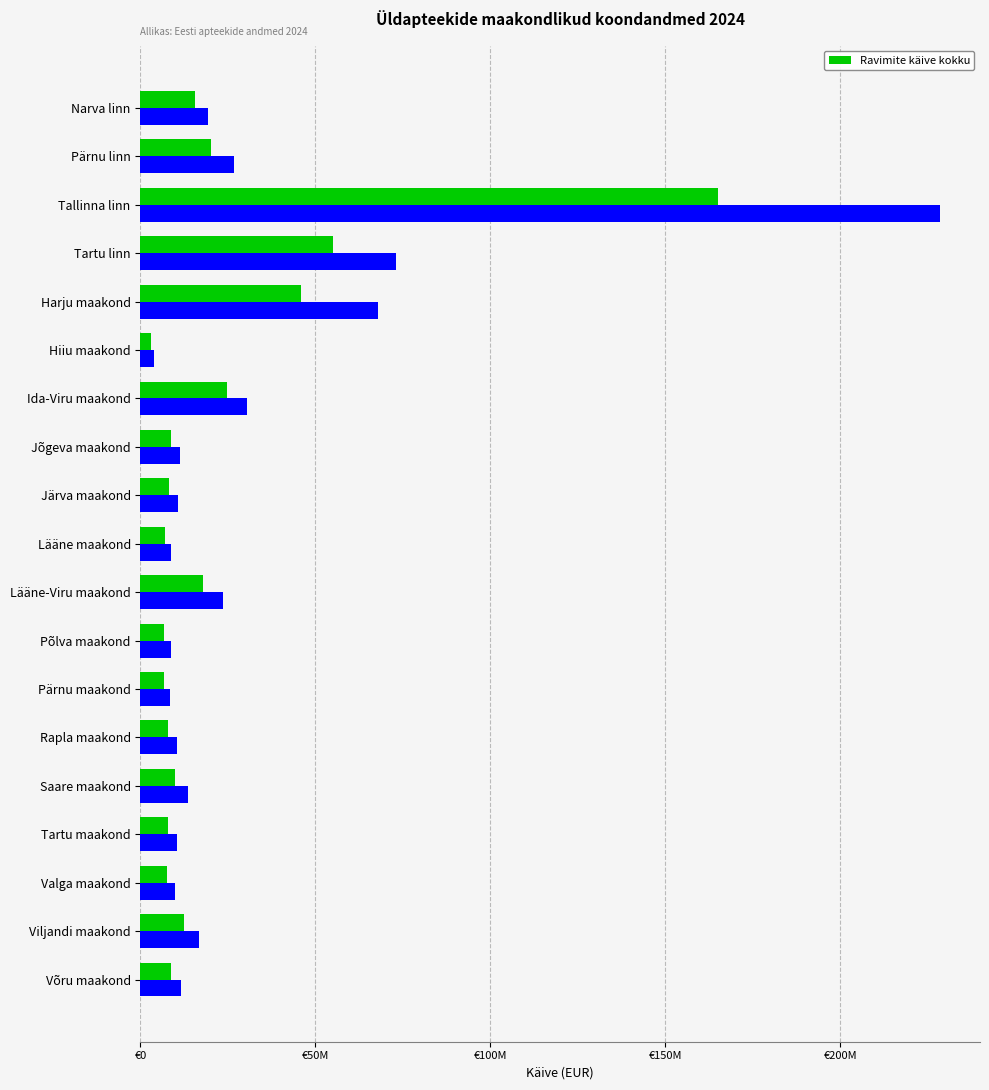

The value of Ravimite käive kokku at Võru maakond is 8725513.0. True or false?

True